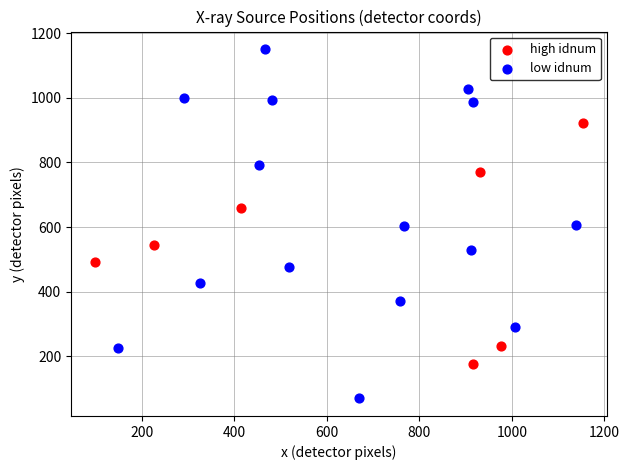

Which series has the largest Y range (max minus min)?

low idnum